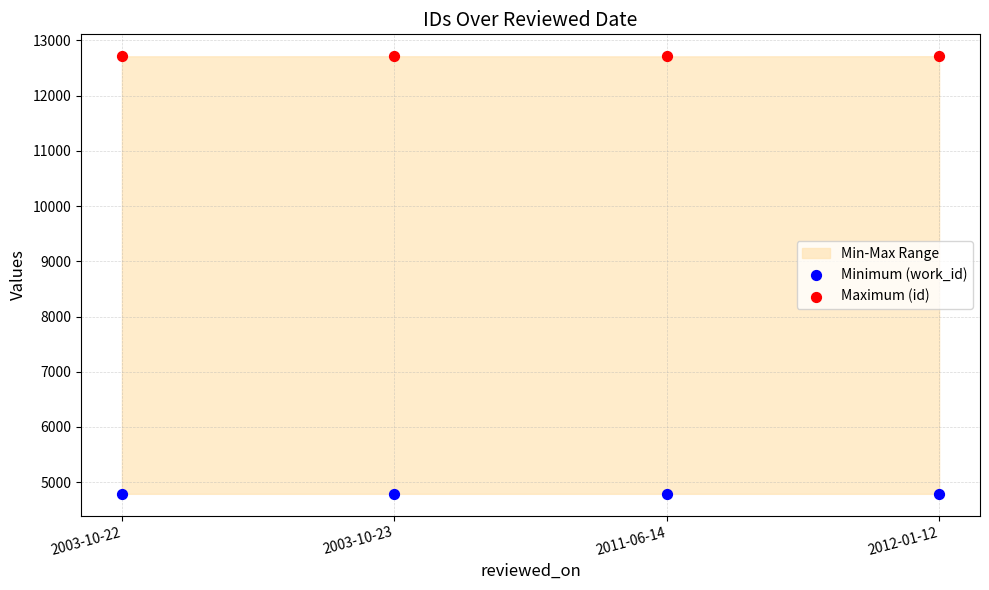

Which series contains the lowest Y value?

Minimum (work_id)